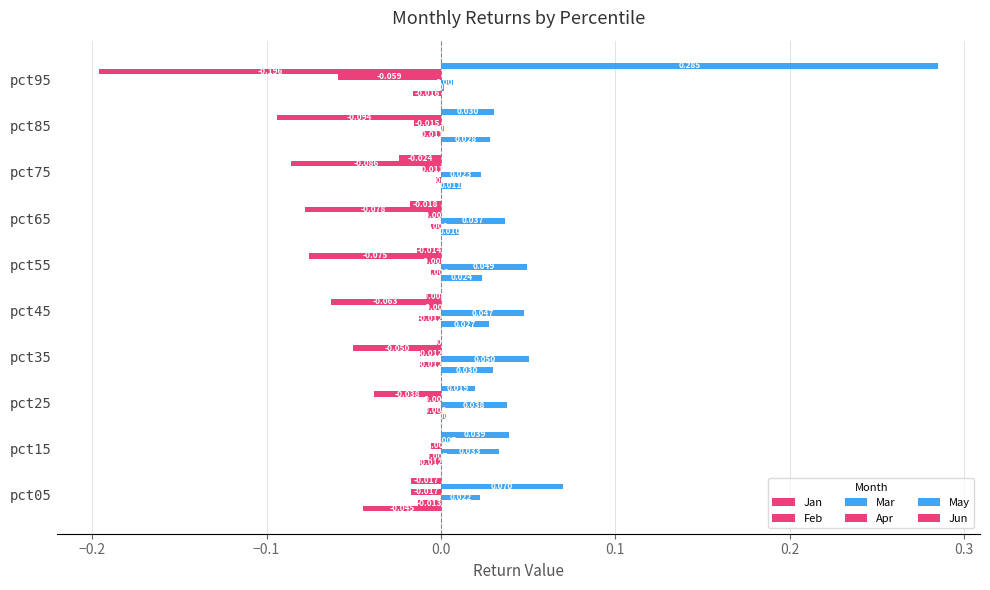

How many values in the Jun series are below 0?

6